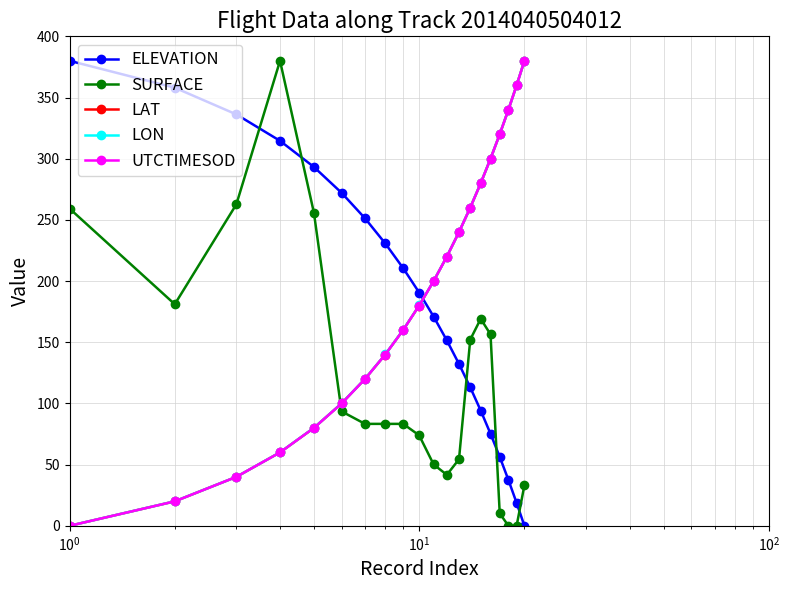

How many values in the LAT series exceed 200?

10